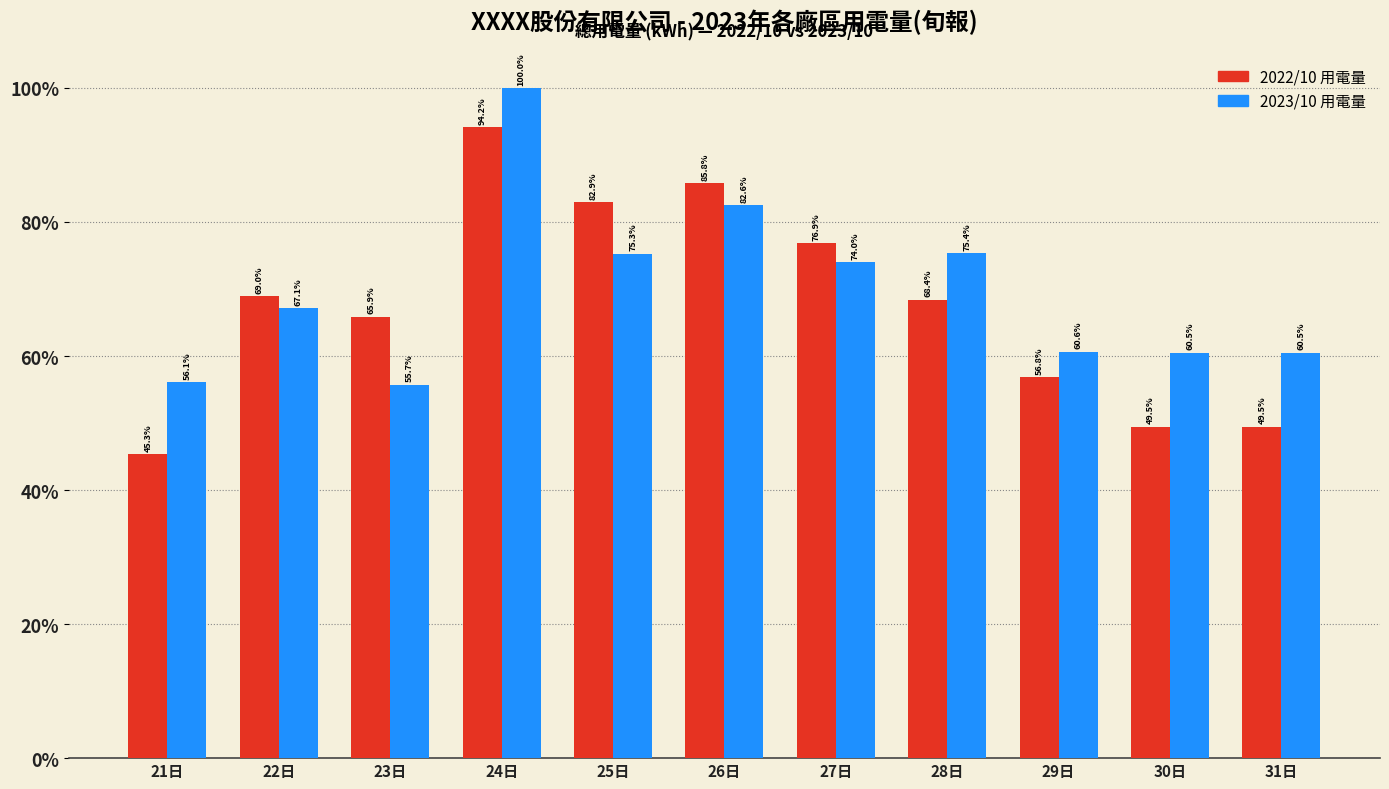

What are all the series names shown in the legend?

2022/10 用電量, 2023/10 用電量